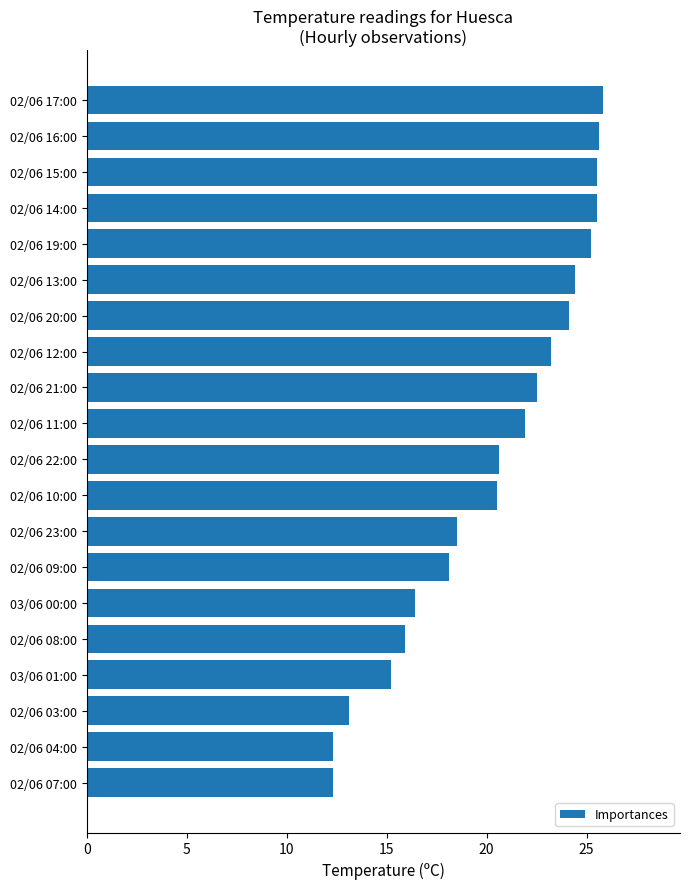

True or false: the data shows 15.9 at 02/06 08:00.

True